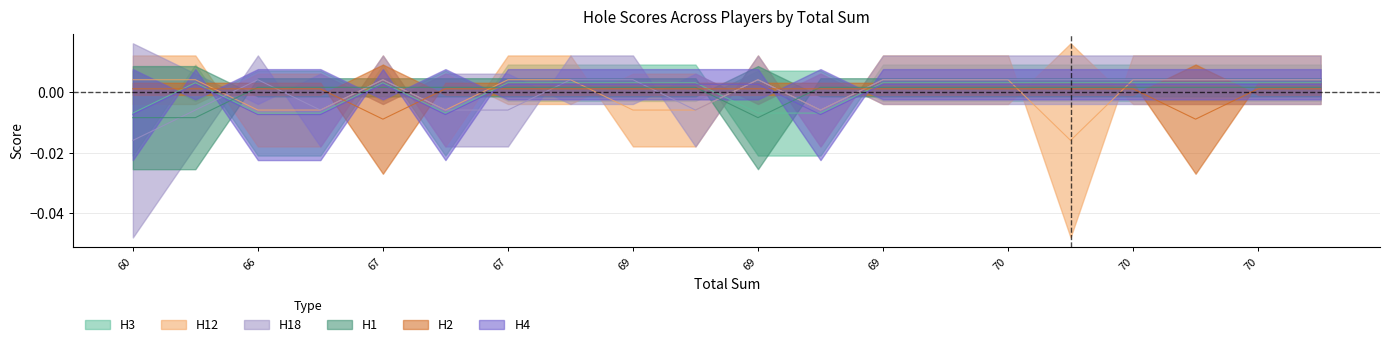

At how many categories does at least one series exceed 0?

20